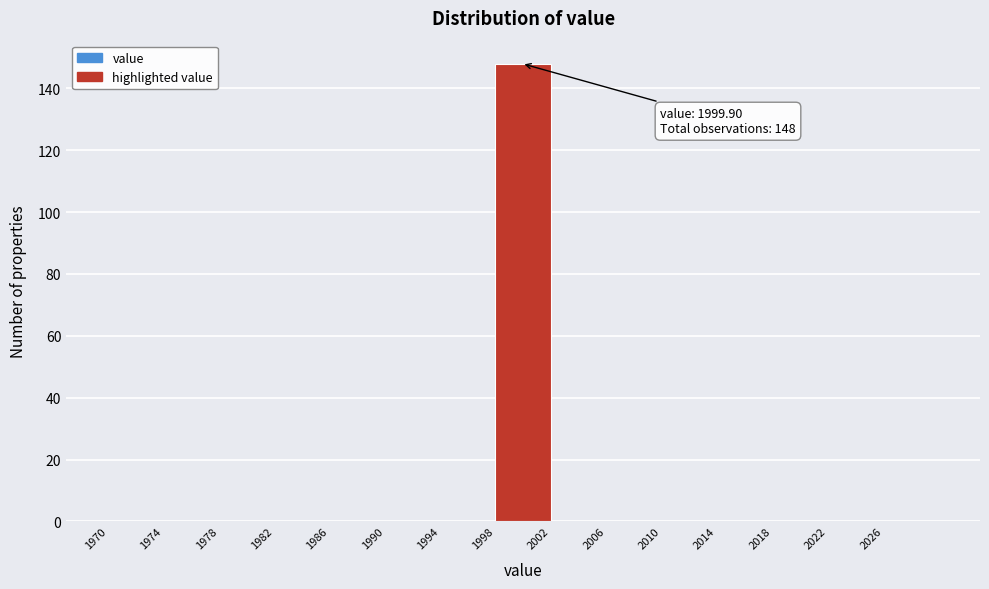

Over which range of the x-axis is the bar tallest?

1998 to 2002